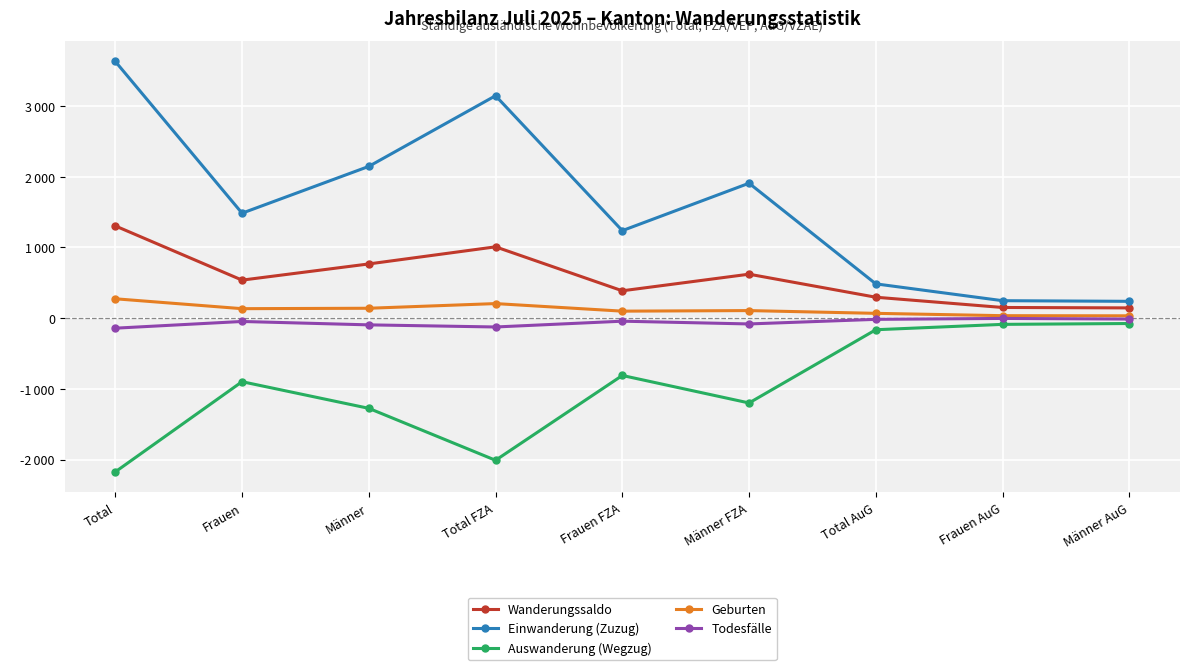

Which category has the highest value in the Geburten series?

Total